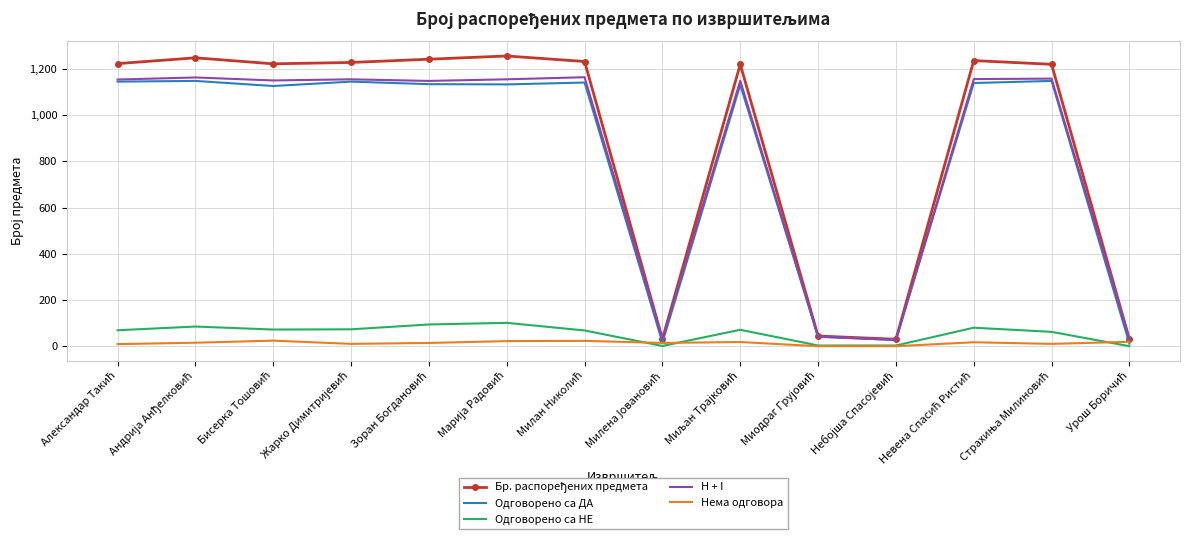

What are all the series names shown in the legend?

Бр. распоређених предмета, Одговорено са ДА, Одговорено са НЕ, H + I, Нема одговора